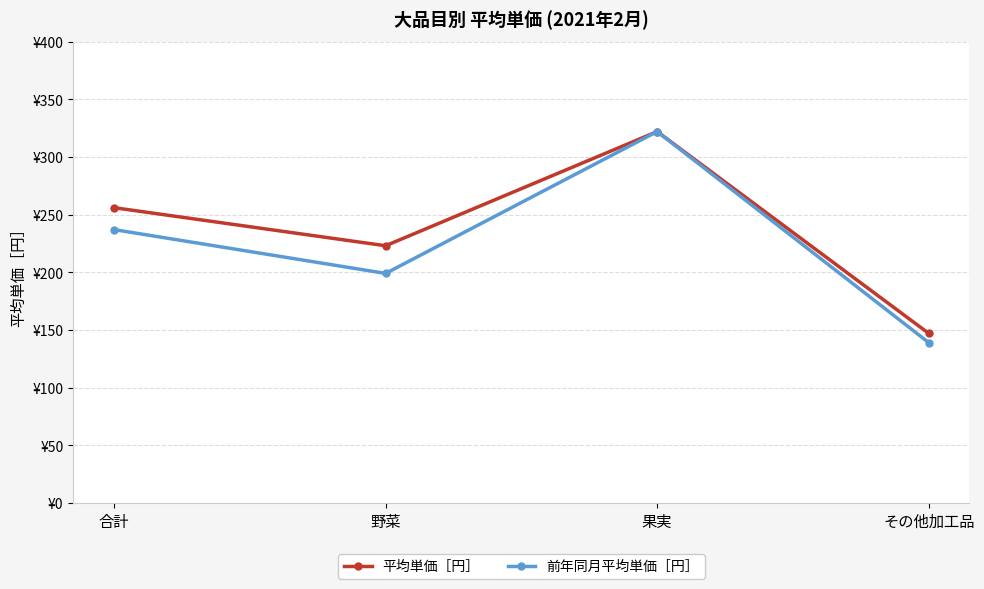

What are all the series names shown in the legend?

平均単価［円］, 前年同月平均単価［円］